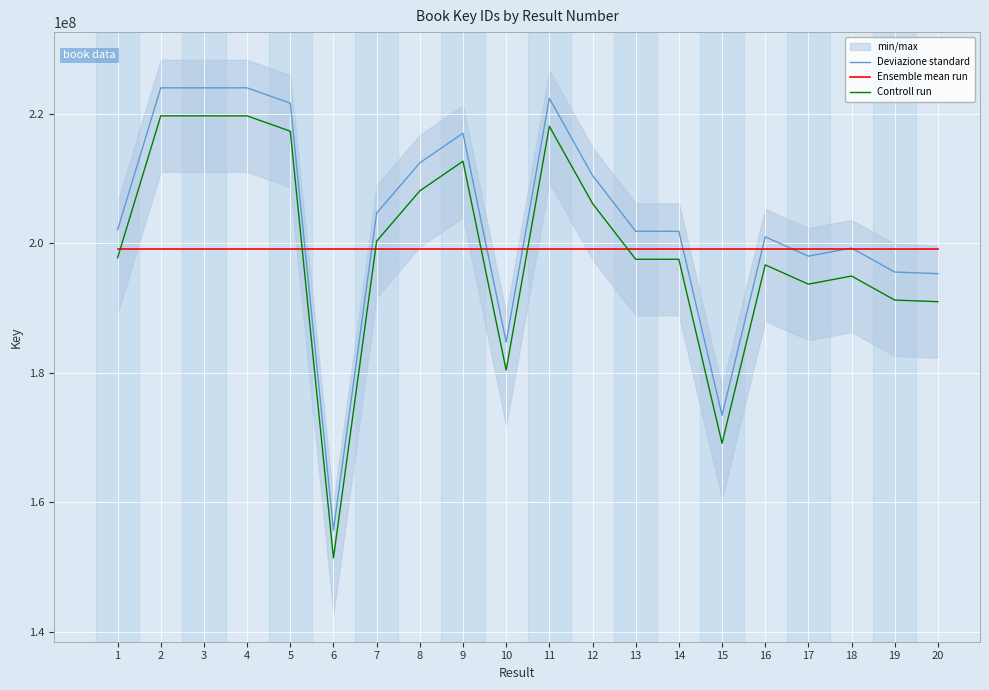

At which category does Controll run reach its first local valley?

6